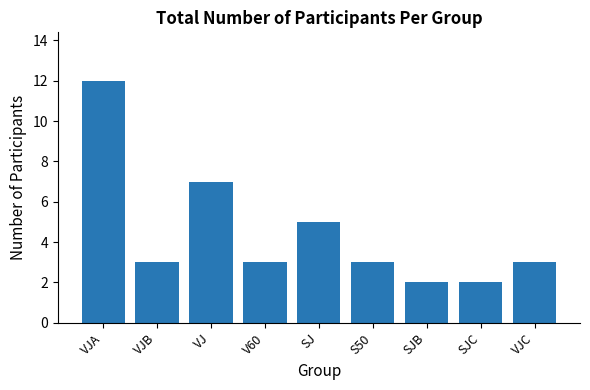

How many values are between 3 and 5?

5